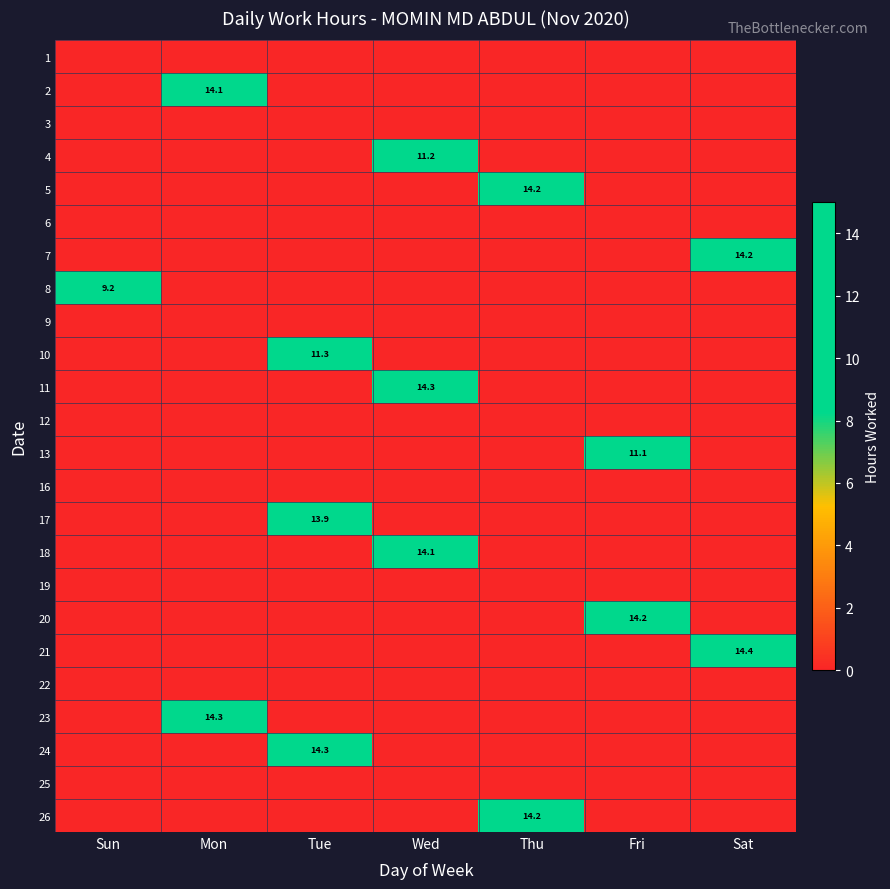

List the series in order of their peak value, highest first.

21, 11, 23, 24, 7, 5, 26, 20, 2, 18, 17, 10, 4, 13, 8, 1, 3, 6, 9, 12, 16, 19, 22, 25